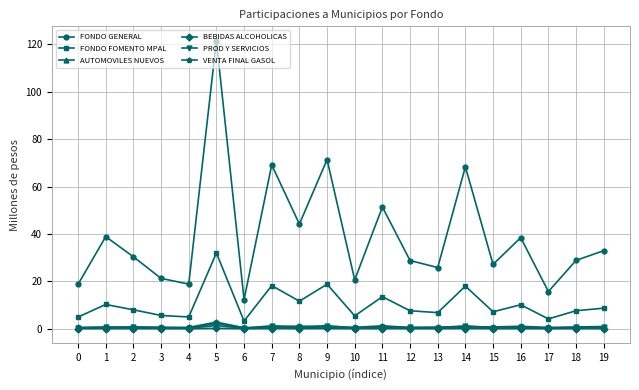

Which series has the widest spread of values?

FONDO GENERAL